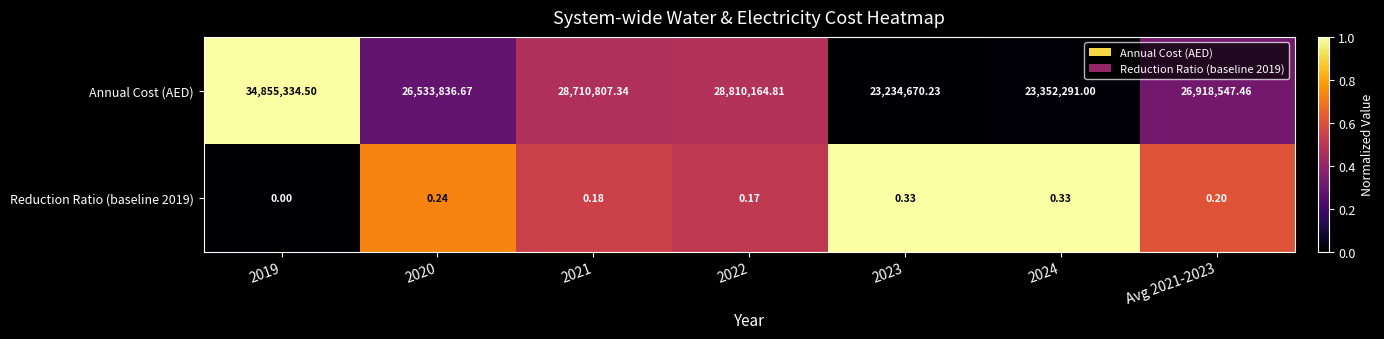

Which series has the largest total across all categories?

Annual Cost (AED)